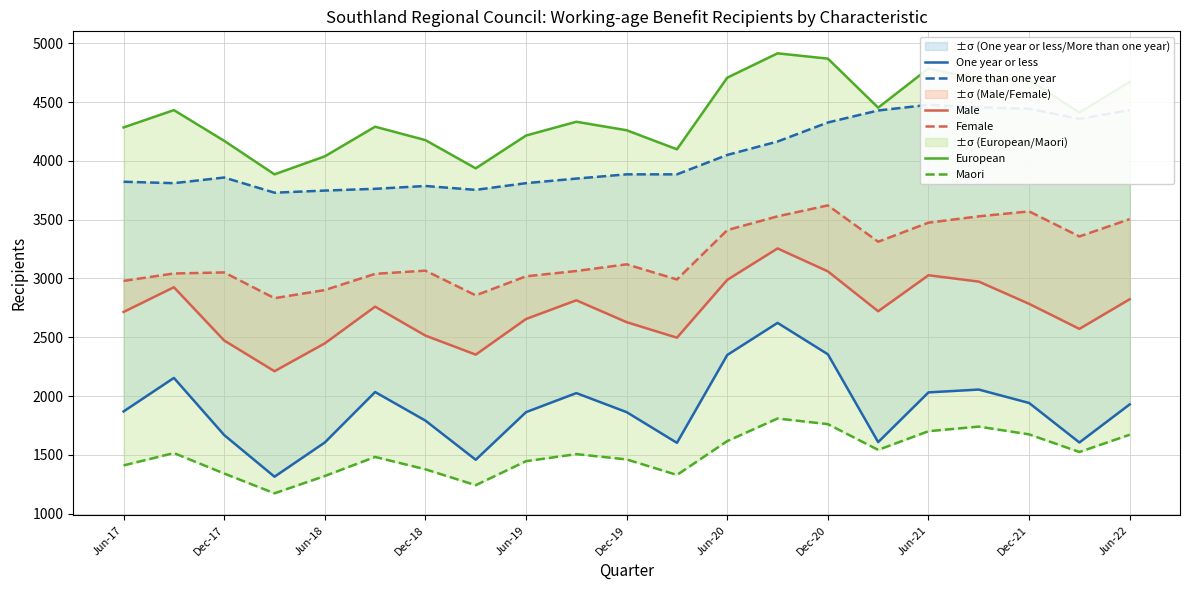

Which label corresponds to the largest value in the chart?

13